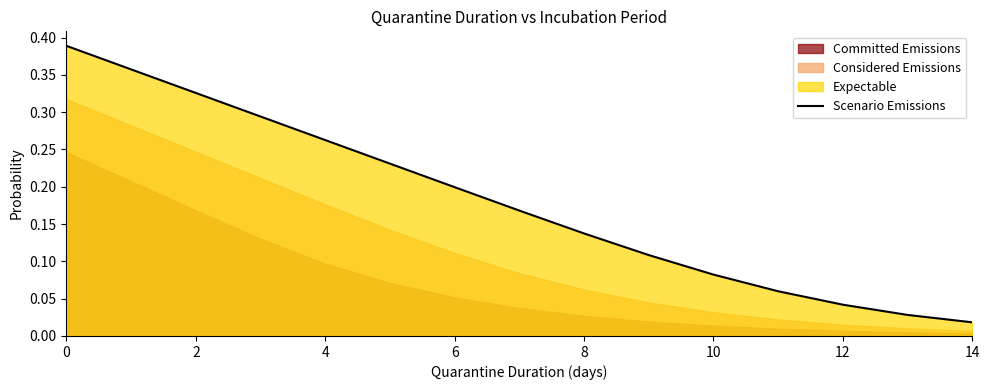

Reading left to right, extract all data points from this chart.

0.4	0.4	0.3	0.3	0.3	0.2	0.2	0.2	0.1	0.1	0.1	0.1	0.0	0.0	0.0